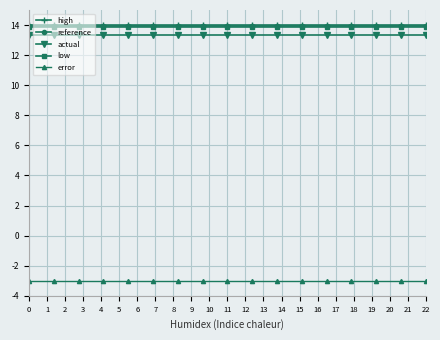

True or false: low and actual intersect in this chart.

False